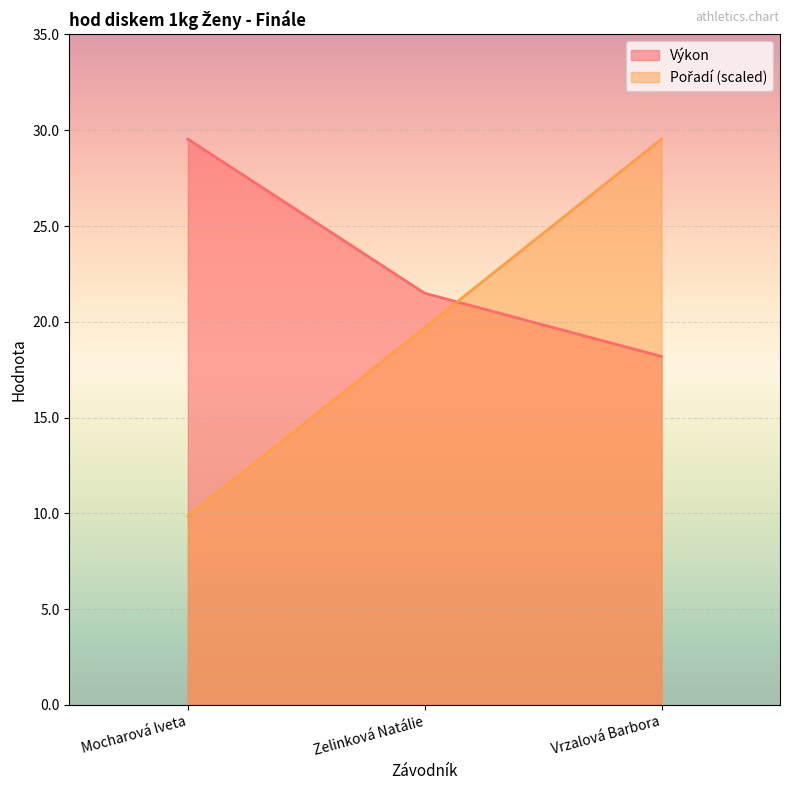

What is the label of the 2nd point from the right?

Zelinková Natálie